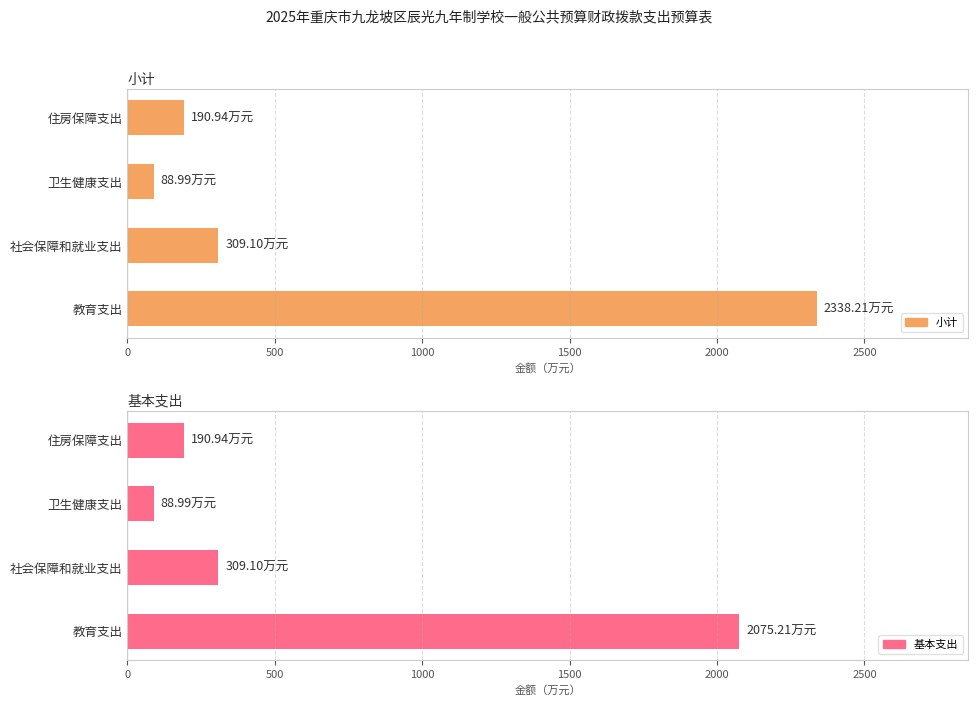

What is the total value across all series at 500?

618.2